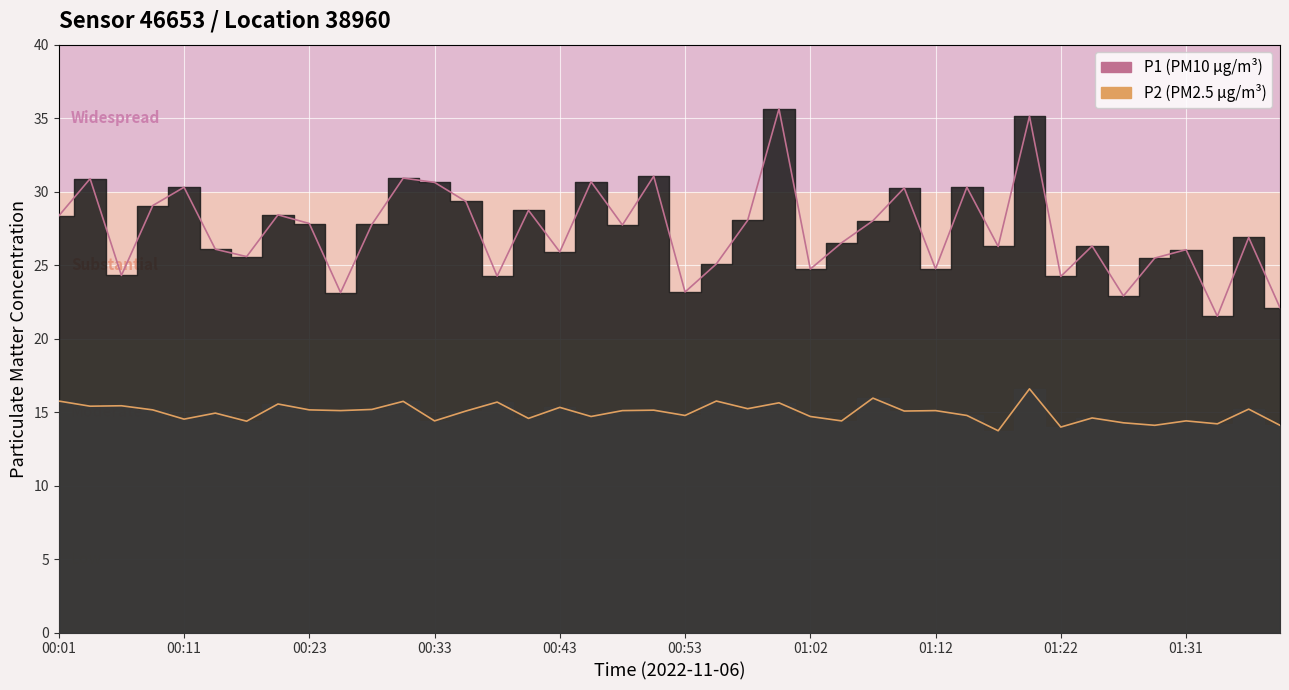

Which series has the largest total across all categories?

P1 line